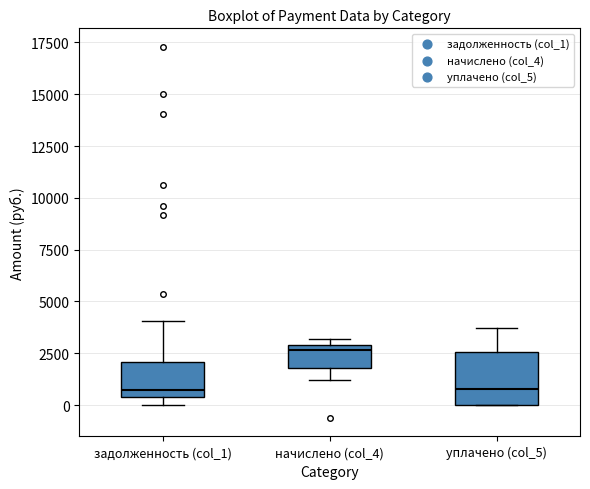

Reading left to right, transcribe this box plot: for each box, give where its median line is, the range the box spans, and where its two whiskers end, as read against the y-axis. The values are not printed on the chart, so give them approximately, as read against the axis.

задолженность (col_1): median 500 (just above the box's lower edge), box 500 to 2000, whiskers 0 to 4000
начислено (col_4): median 2500, box 2000 to 3000, whiskers 1000 to 3000 (just above the box's upper edge)
уплачено (col_5): median 1000, box 0 to 2500, whiskers 0 to 3500